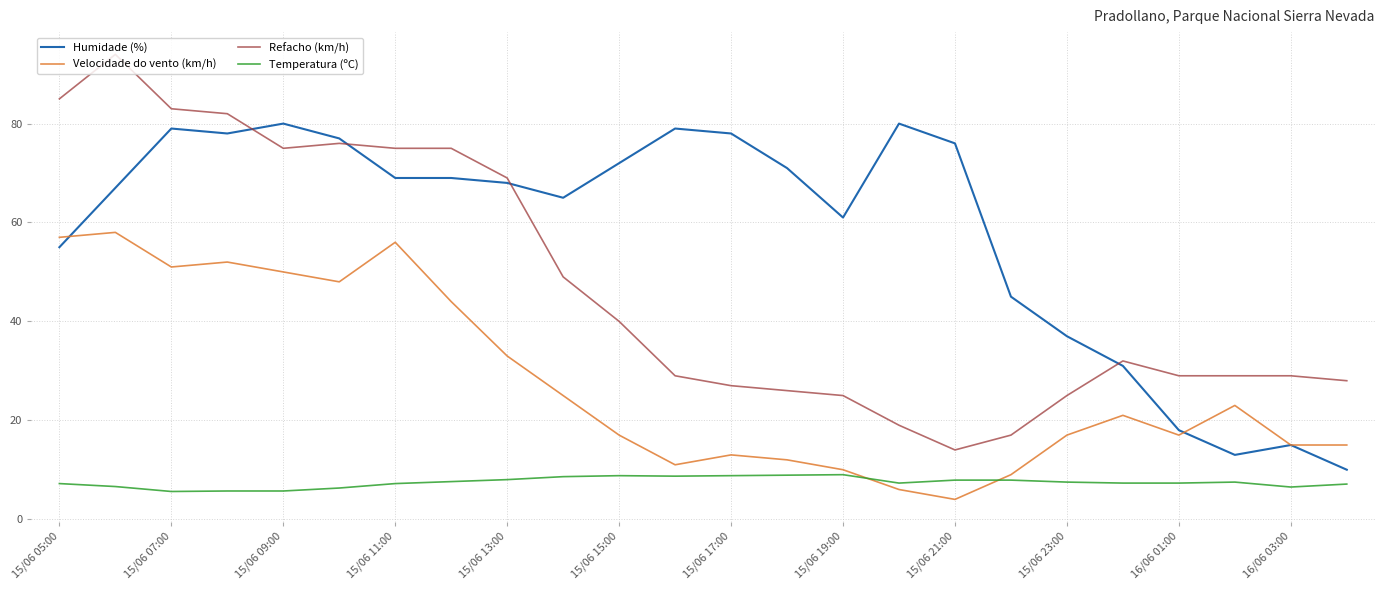

Is this an area chart (filled region under the line)?

No